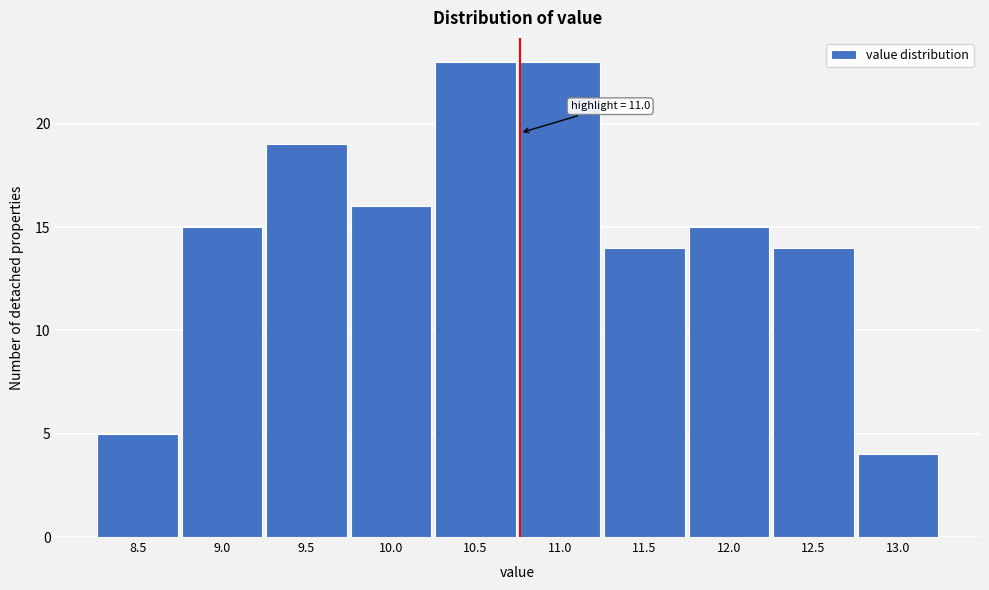

Reading left to right, transcribe all the data shown in this chart.

8.5=5	9.0=15	9.5=19	10.0=16	10.5=23	11.0=23	11.5=14	12.0=15	12.5=14	13.0=4